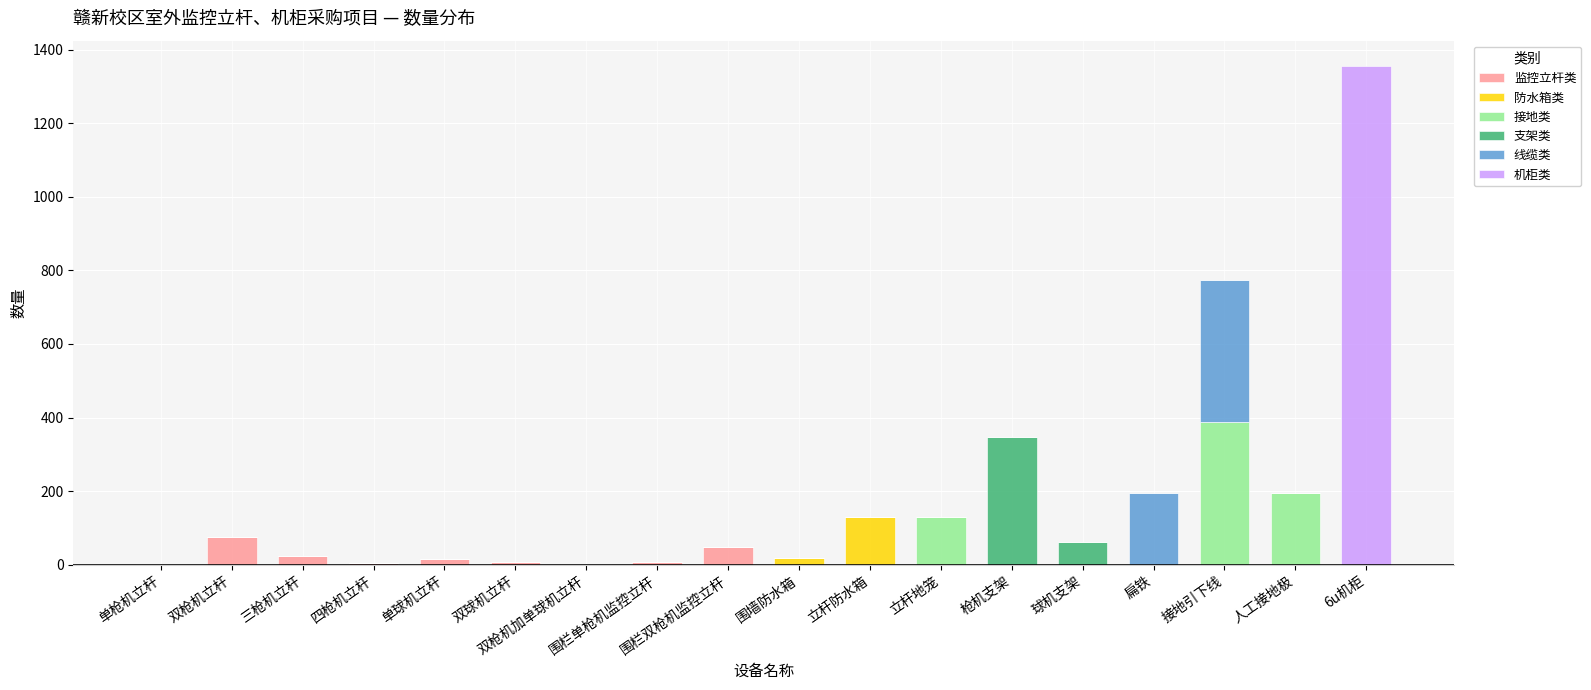

What is the highest value of the 监控立杆类 series?

76.0